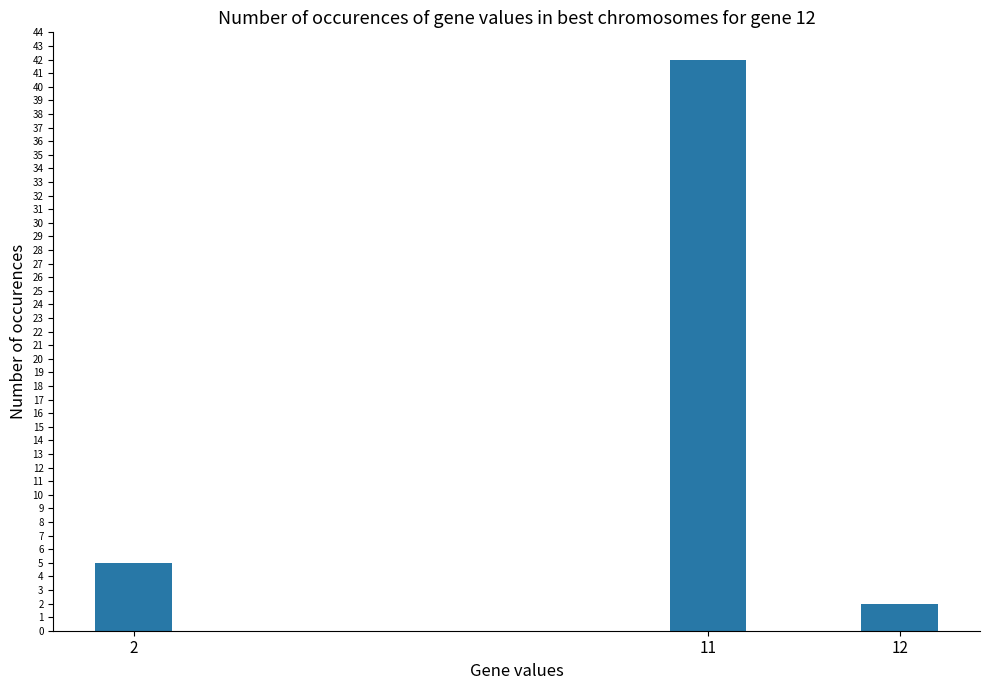

Is it true that the value at 11 is 57?

False